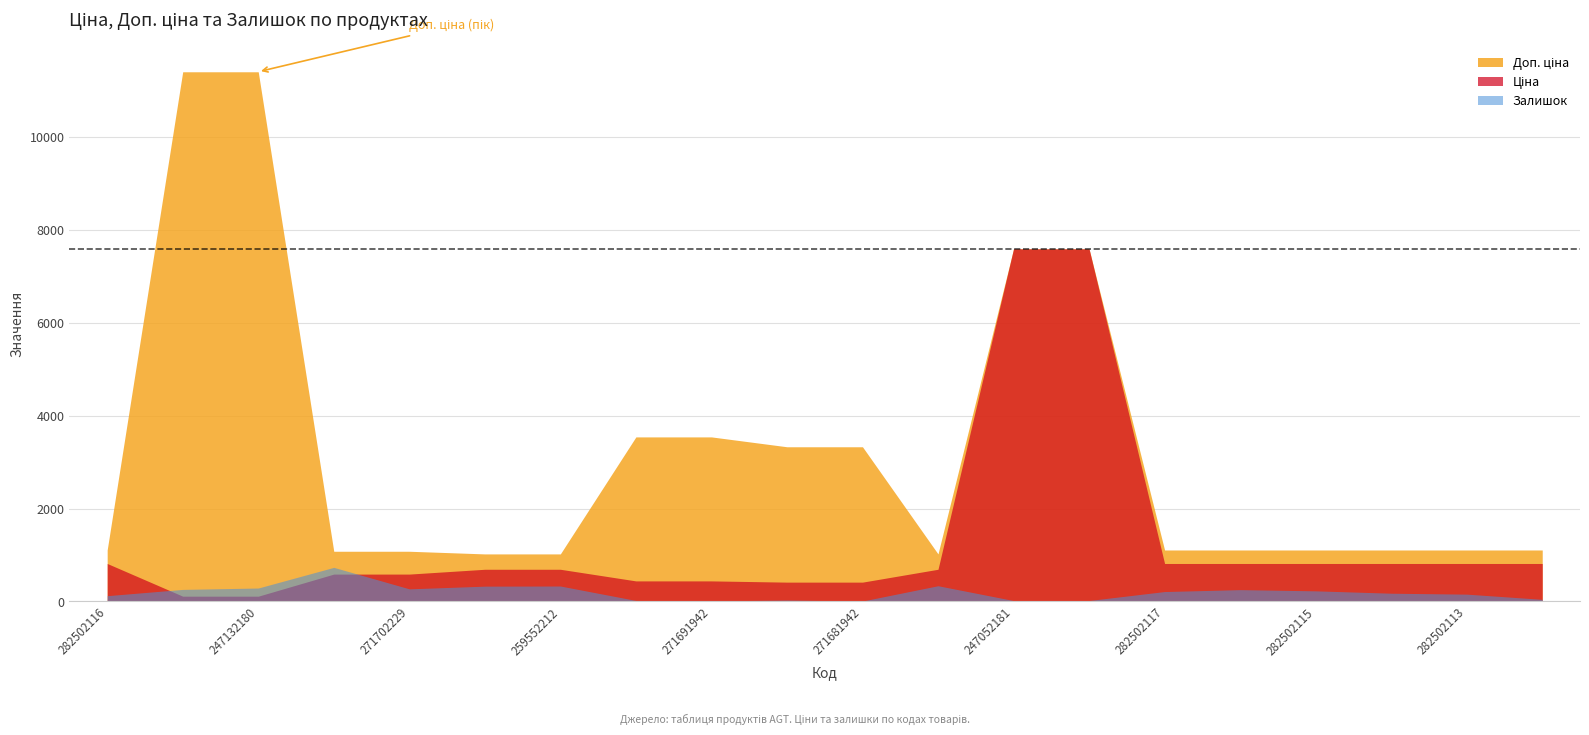

What position from the left is 259552189?

12